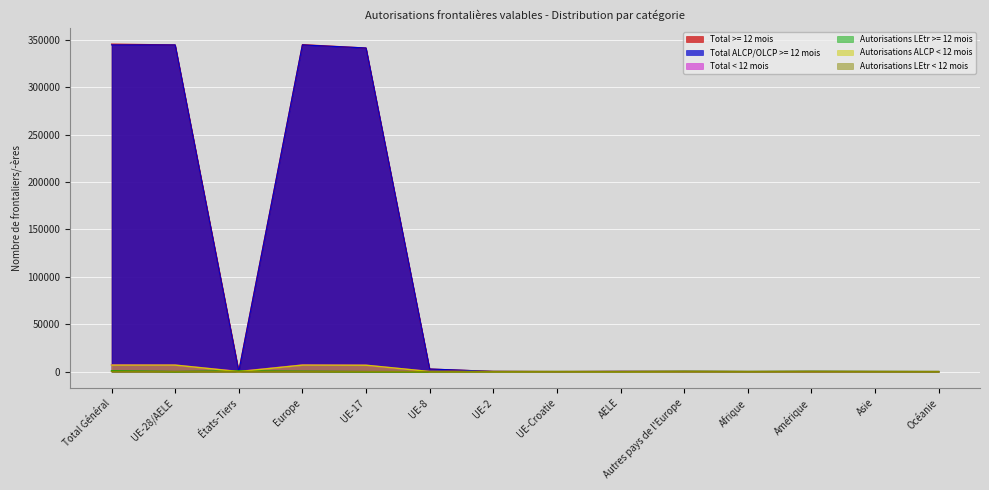

Which series has the largest total across all categories?

Total >= 12 mois